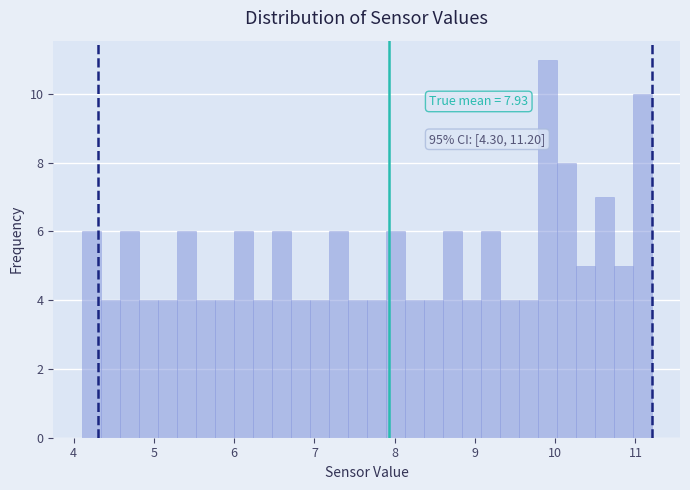

Read against the x-axis, roughly where is the centre of the tallest bar?

9.9